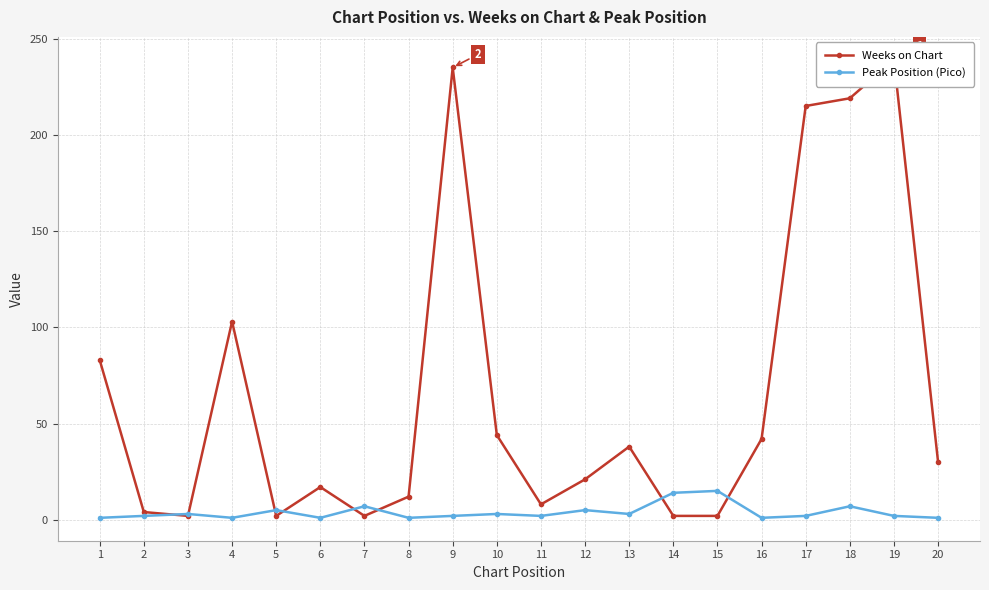

Which has a higher value, 4 or 9?

9